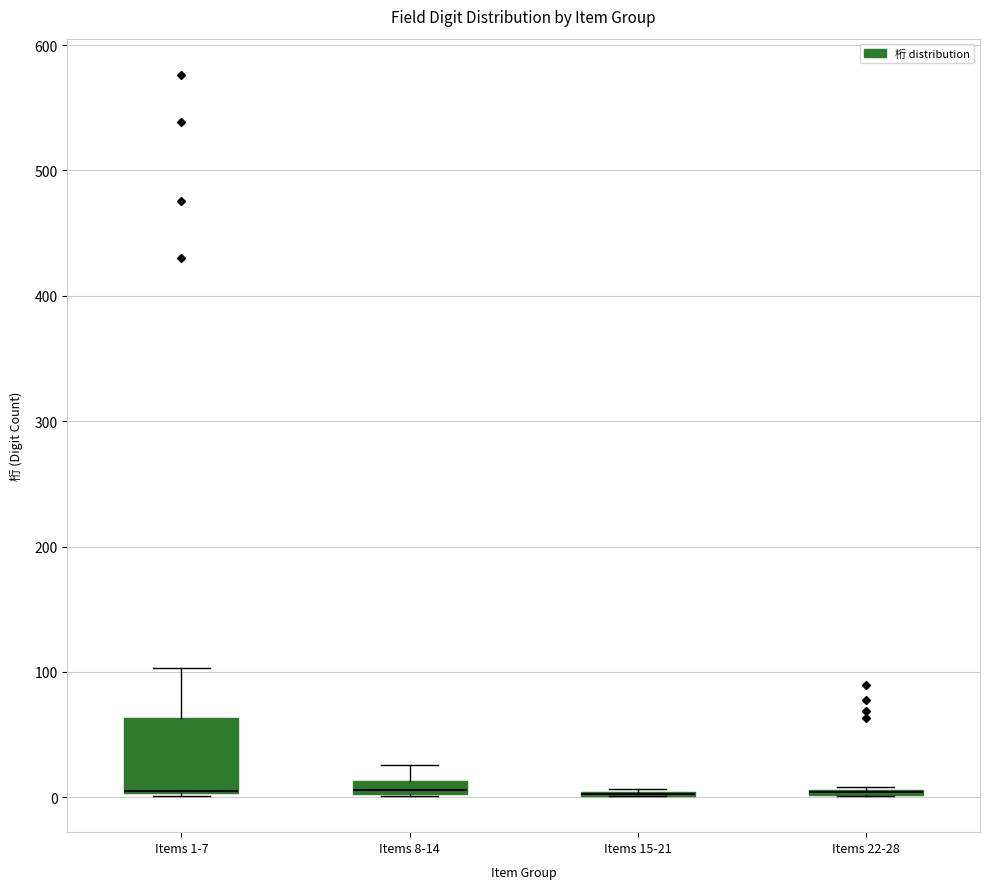

Which box is the tallest, from its lower edge to its upper edge?

Items 1-7